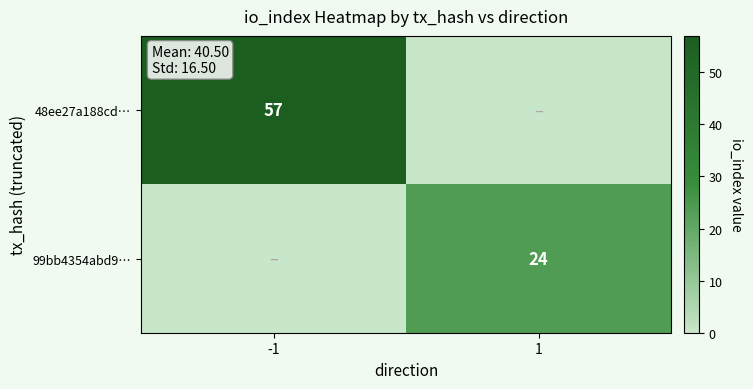

True or false: 48ee27a188cd… has a value of 57 at -1.

True